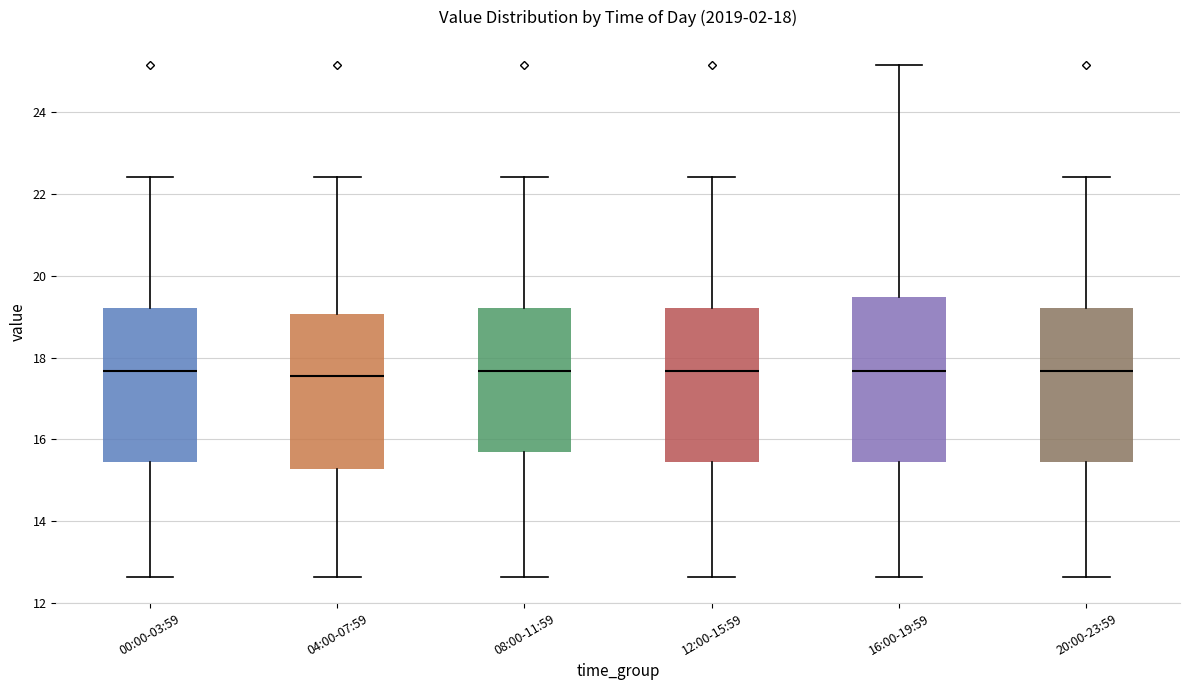

Comparing the boxes themselves (not the whiskers), which one is the tallest?

16:00-19:59